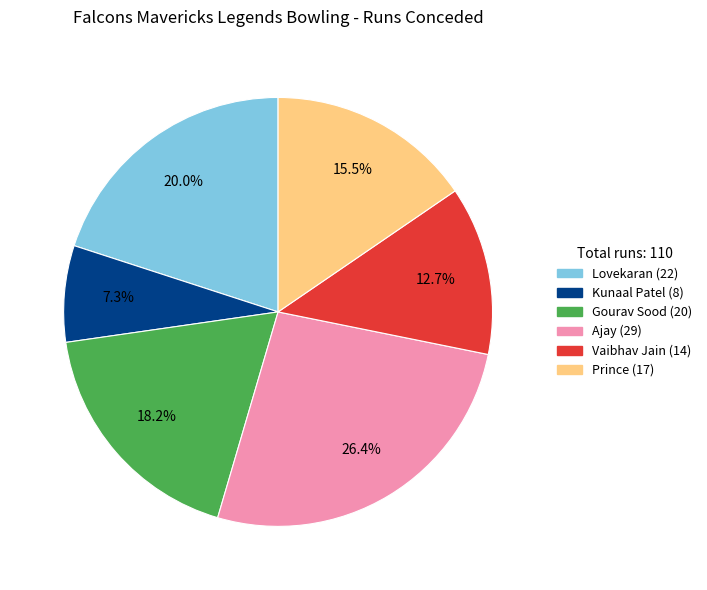

Does Ajay account for over 50% of the chart?

No